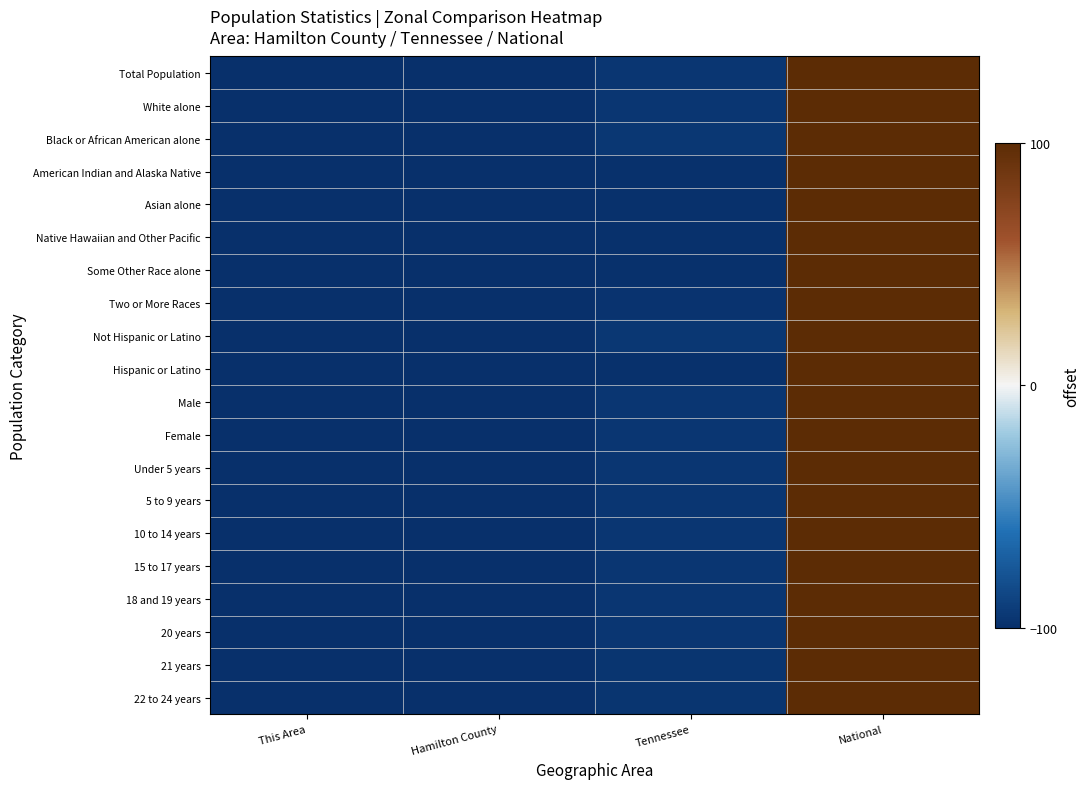

What is the spread (max minus min) of values at Tennessee?

4.3